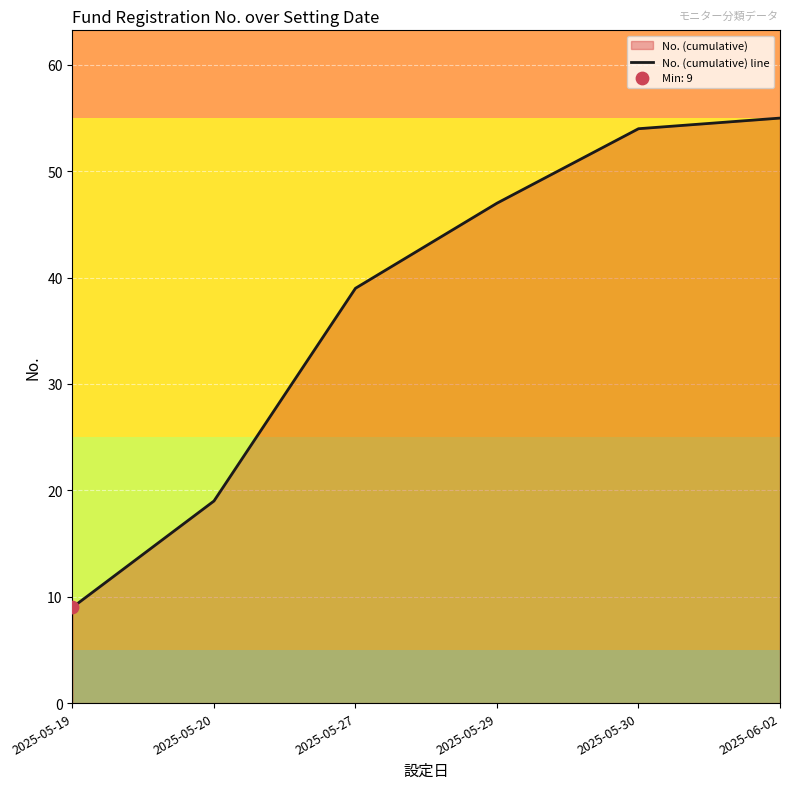

What is the change in value from 2025-05-20 to 2025-05-30?

+35